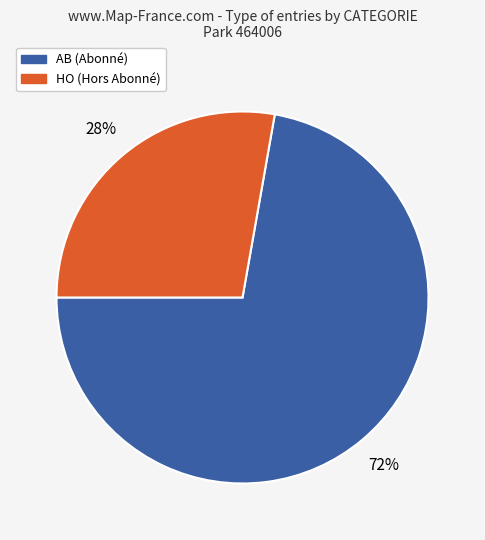

Combined, do HO and AB account for over 50%?

Yes